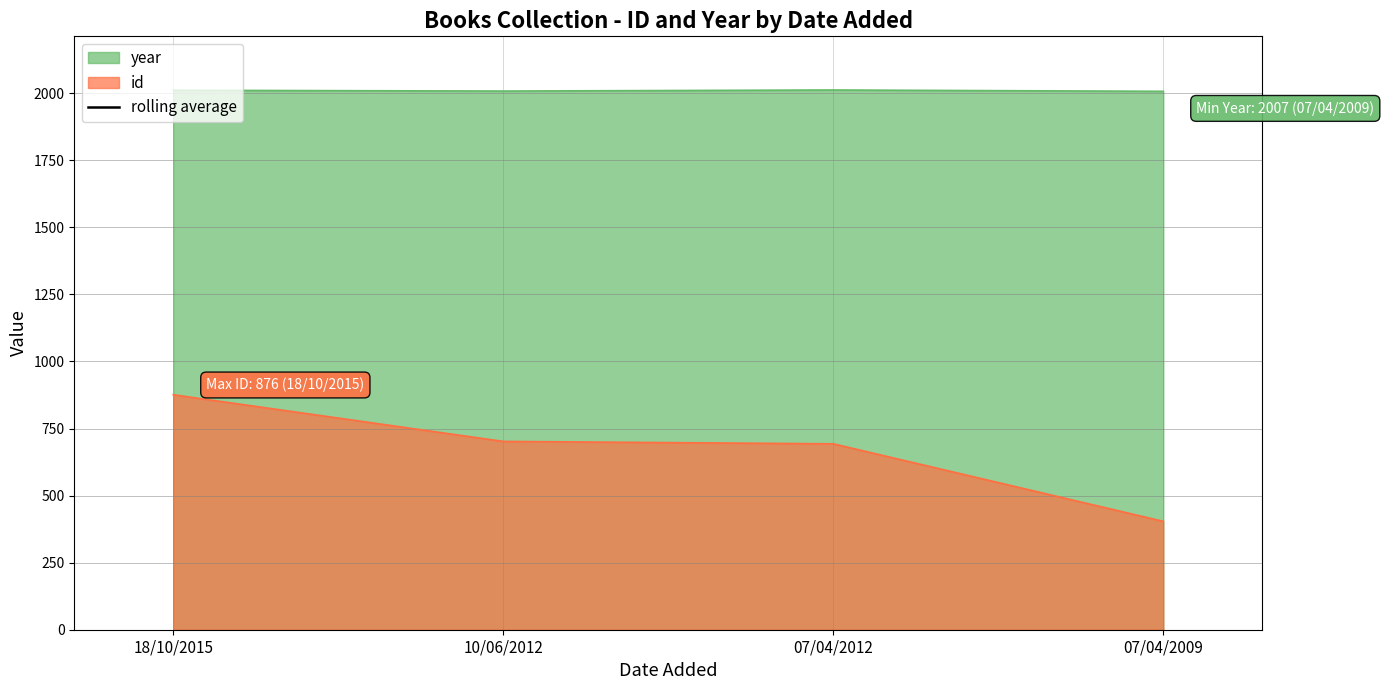

True or false: id and year intersect in this chart.

False